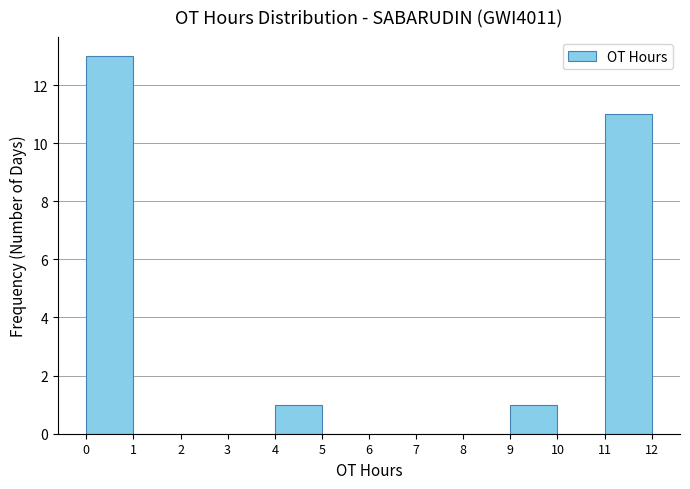

Reading left to right, transcribe this chart: for each bar, give the range it covers on the x-axis and its height. The values are not printed on the chart, so give them approximately, as read against the axis.

0 to 1: 13
1 to 2: 0
2 to 3: 0
3 to 4: 0
4 to 5: 1
5 to 6: 0
6 to 7: 0
7 to 8: 0
8 to 9: 0
9 to 10: 1
10 to 11: 0
11 to 12: 11